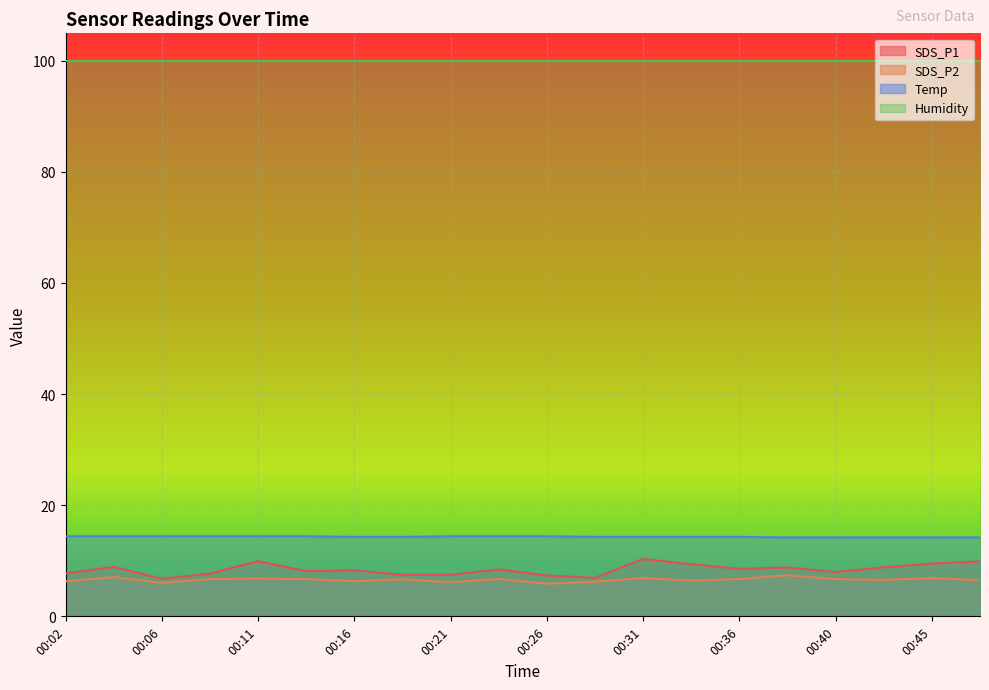

True or false: Temp and SDS_P1 cross at least once.

False